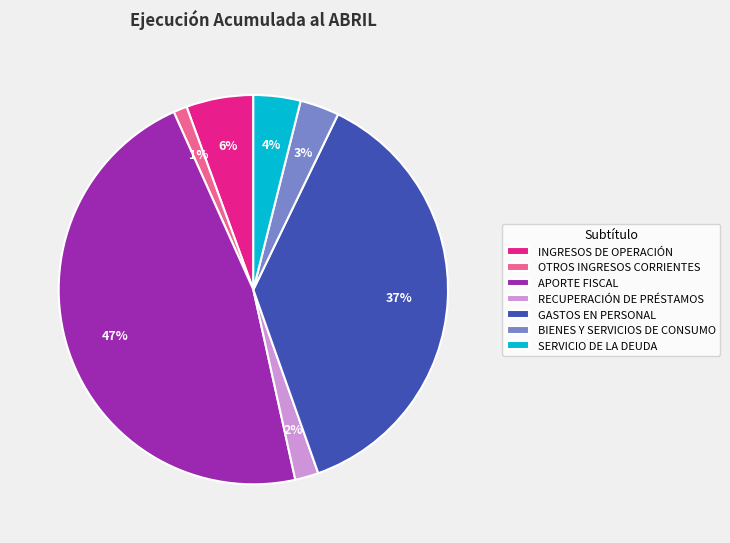

Between OTROS INGRESOS CORRIENTES and APORTE FISCAL, which is larger?

APORTE FISCAL